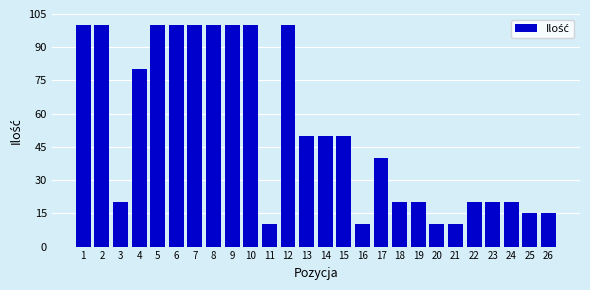

Reading left to right, what are all the values shown in this chart?

100	100	20	80	100	100	100	100	100	100	10	100	50	50	50	10	40	20	20	10	10	20	20	20	15	15